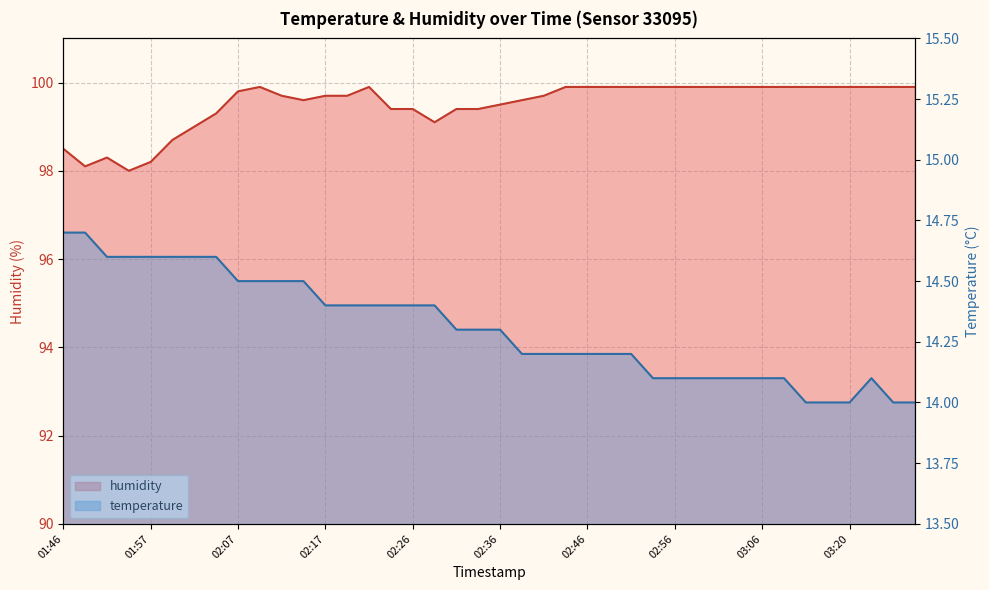

Count the number of data series in this chart.

2